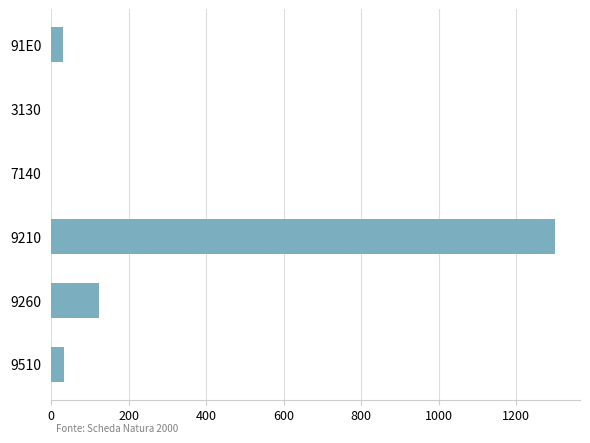

True or false: the data shows 30.0 at 91E0.

True